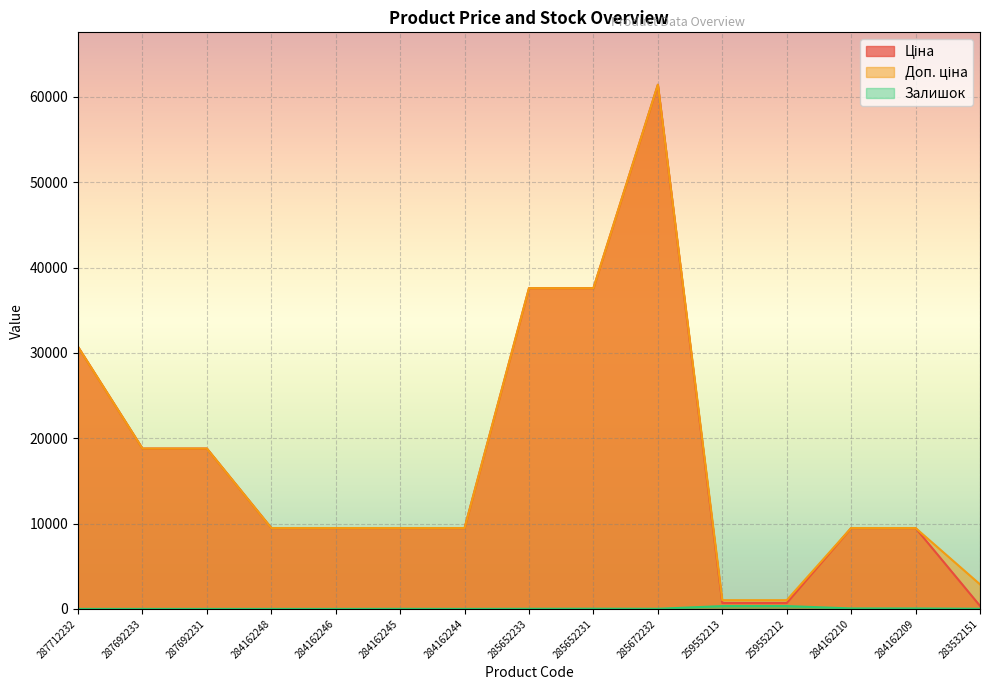

At which category does Залишок reach its first local peak?

284162245